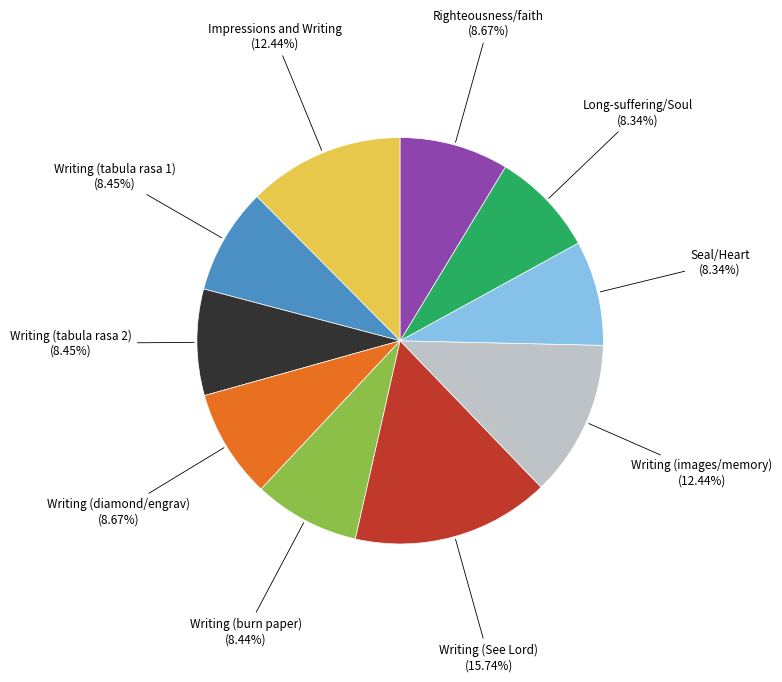

What is the ratio of the value at Impressions and Writing to the value at Writing (tabula rasa 2)?

1.5